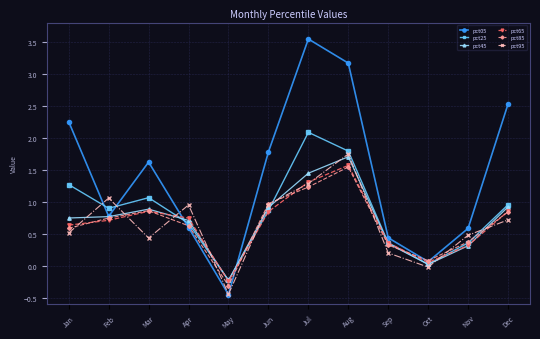

The value of pct45 at Oct is 0.0. True or false?

True